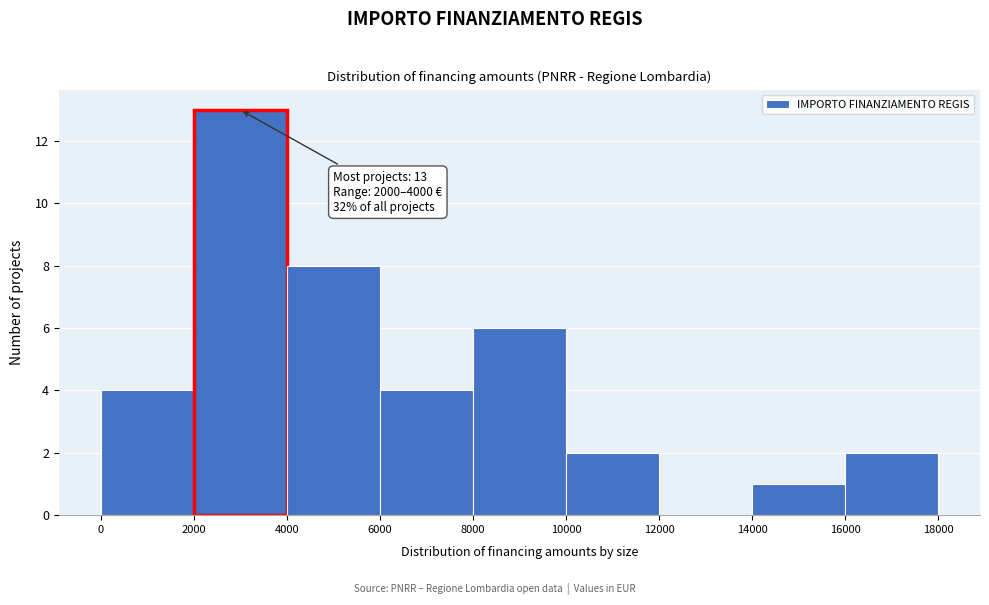

Over which range of the x-axis is the bar tallest?

2000 to 4000